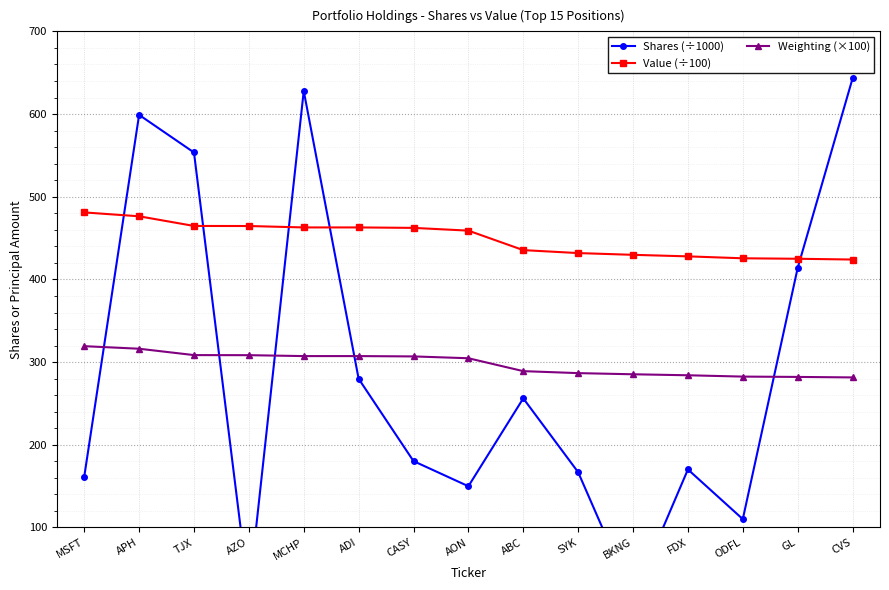

Is it true that Shares (÷1000) equals 1073.8 at MCHP?

False